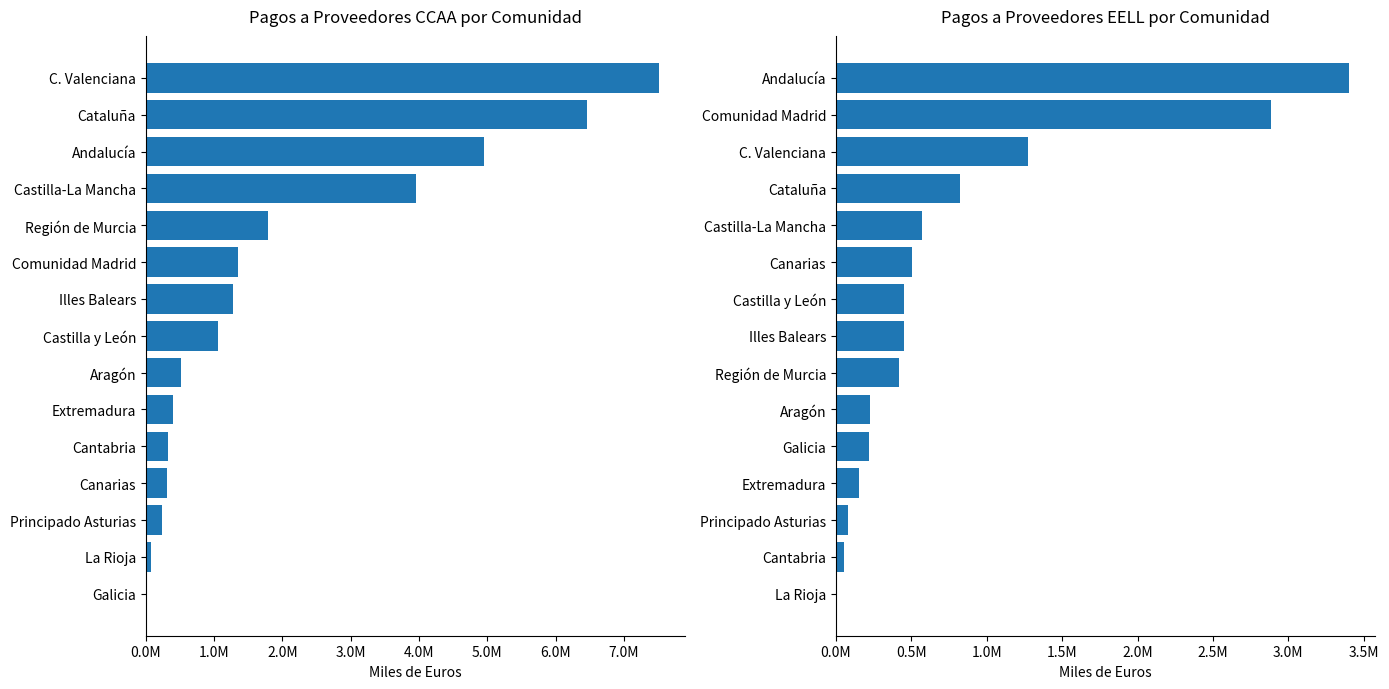

How many bars are there in total?

30